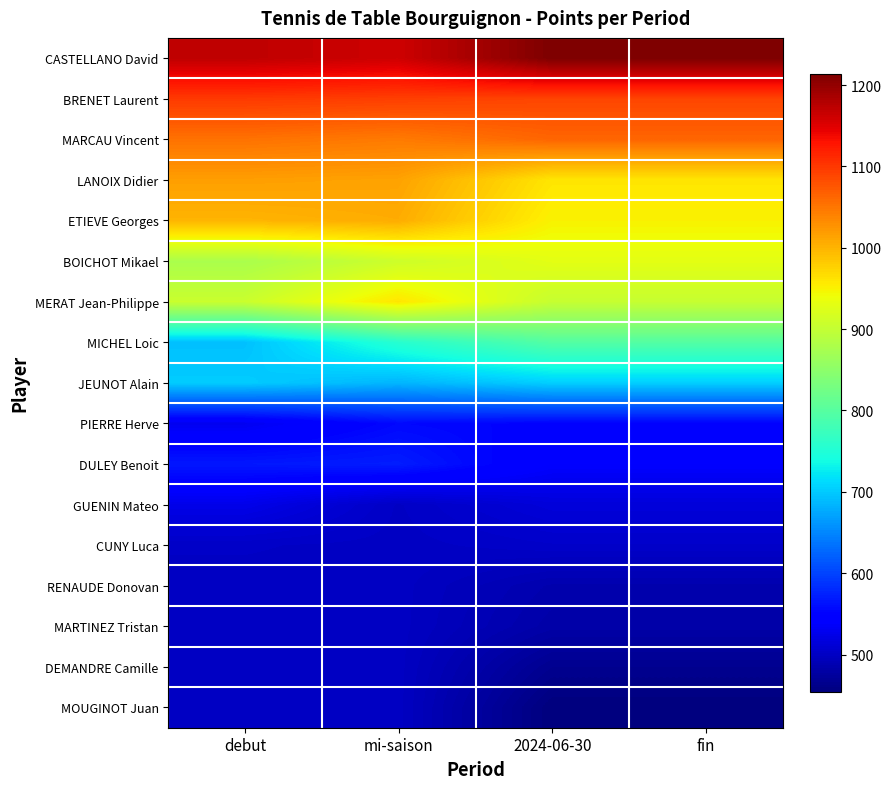

List the series in order of their peak value, highest first.

CASTELLANO David, BRENET Laurent, MARCAU Vincent, LANOIX Didier, ETIEVE Georges, MERAT Jean-Philippe, BOICHOT Mikael, MICHEL Loic, JEUNOT Alain, DULEY Benoit, PIERRE Herve, GUENIN Mateo, CUNY Luca, RENAUDE Donovan, MARTINEZ Tristan, DEMANDRE Camille, MOUGINOT Juan